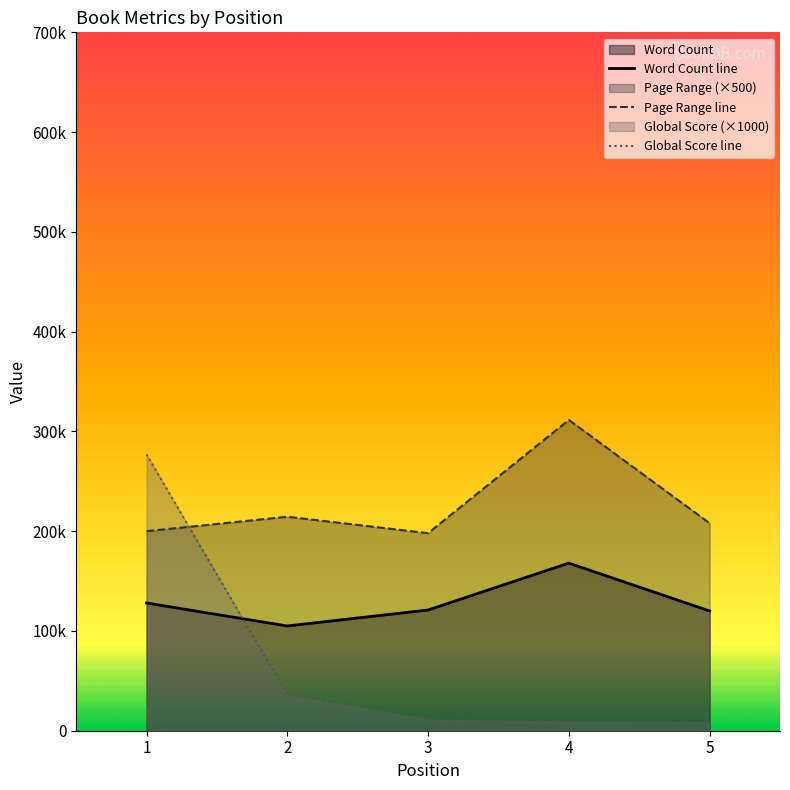

What is the value of the Global Score point at the 4th from the left?

9000